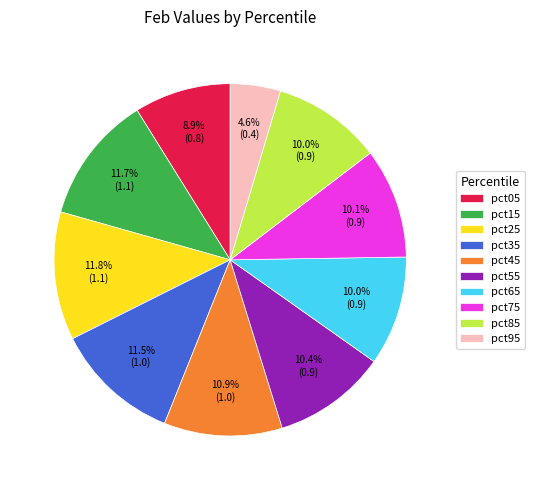

Combined, do pct95 and pct25 account for over 50%?

No